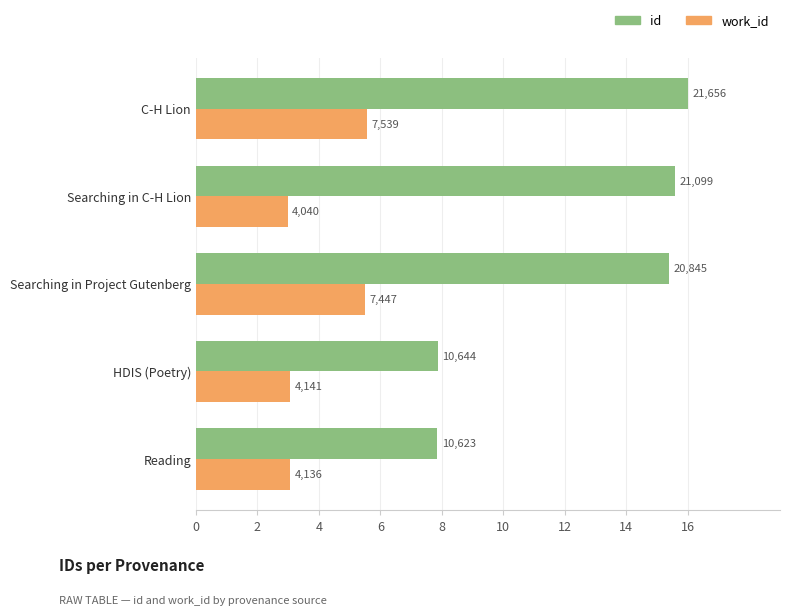

What is the value of the work_id bar at the 3rd from the left?

5.5